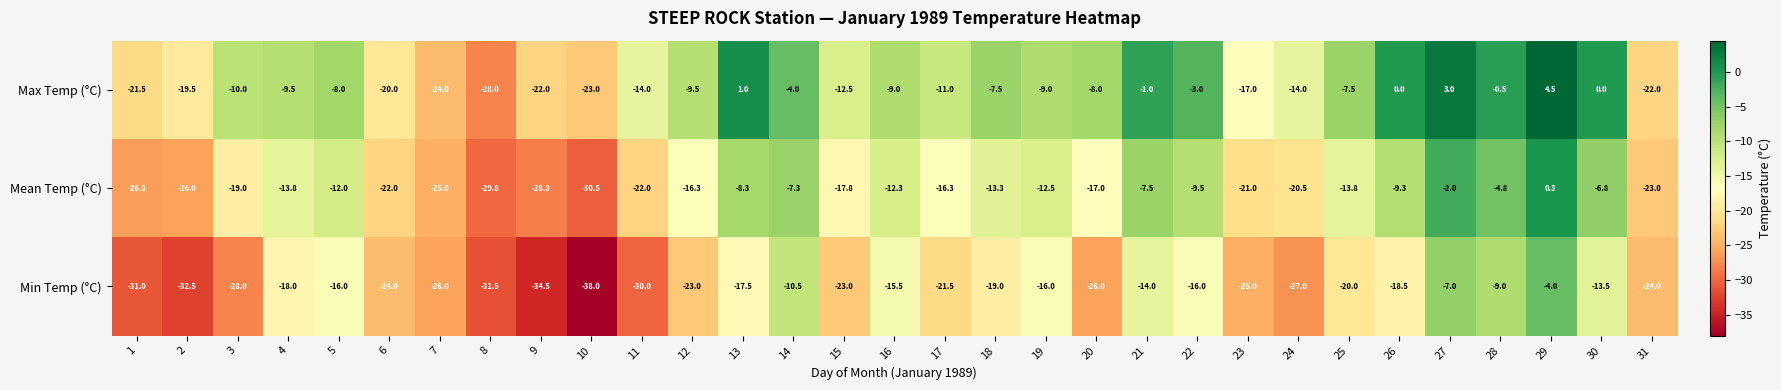

Rank the series by their average value, from highest to lowest.

Max Temp (°C), Mean Temp (°C), Min Temp (°C)